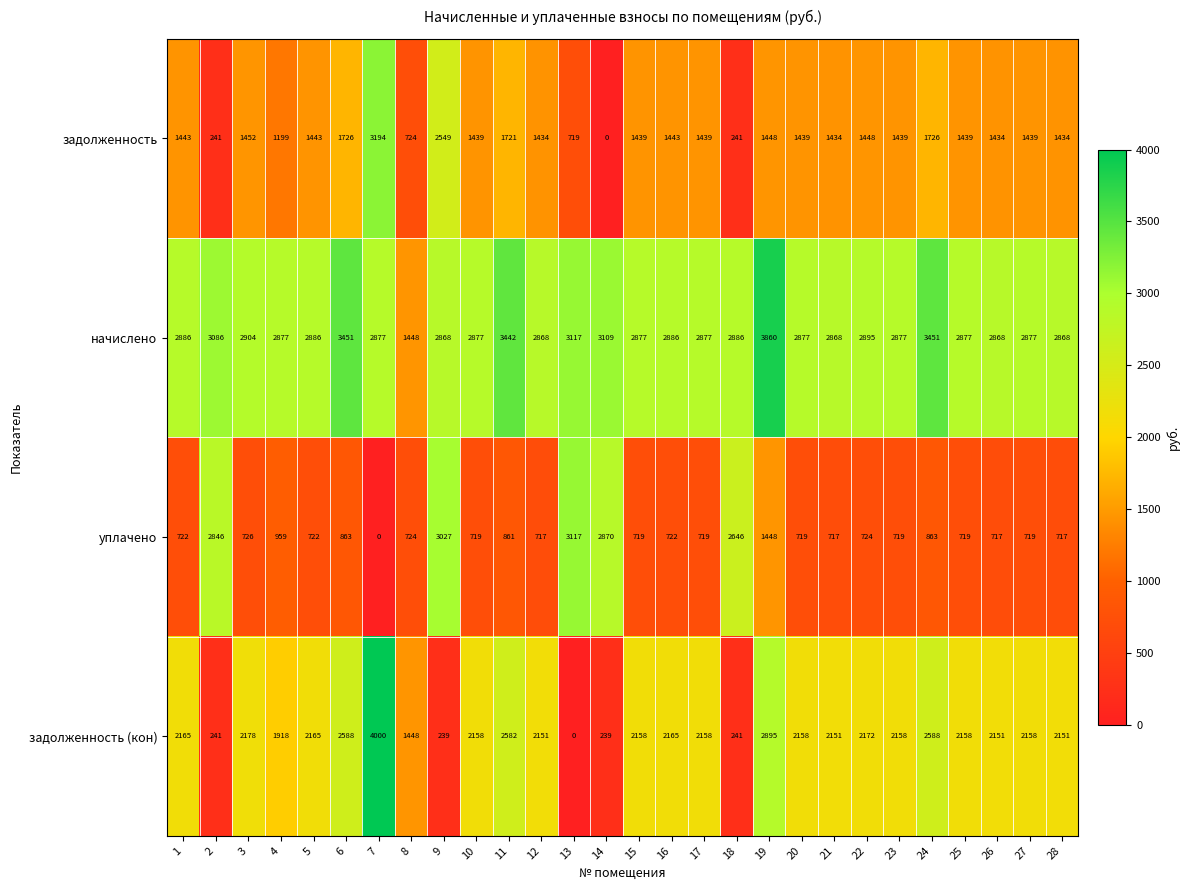

Is it true that уплачено equals 1827 at 13?

False